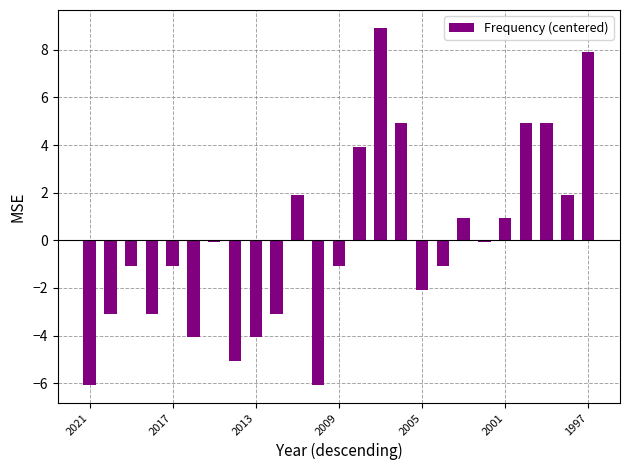

What is the smallest value displayed?

-6.1